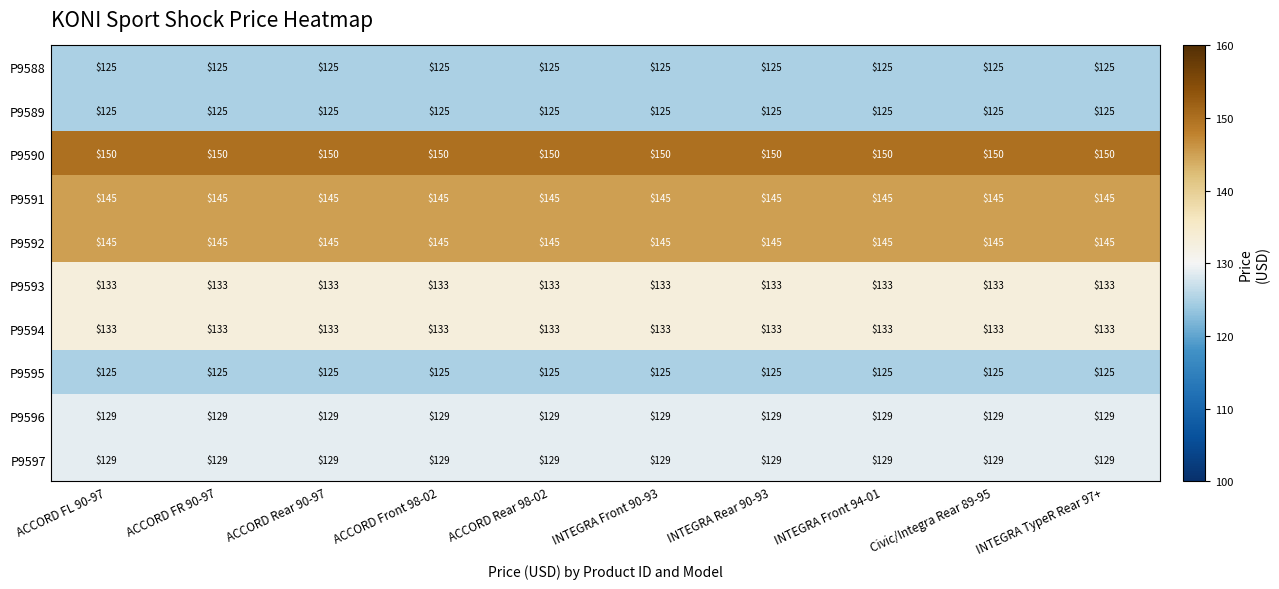

What is the difference between the highest and lowest values at ACCORD Rear 98-02?

25